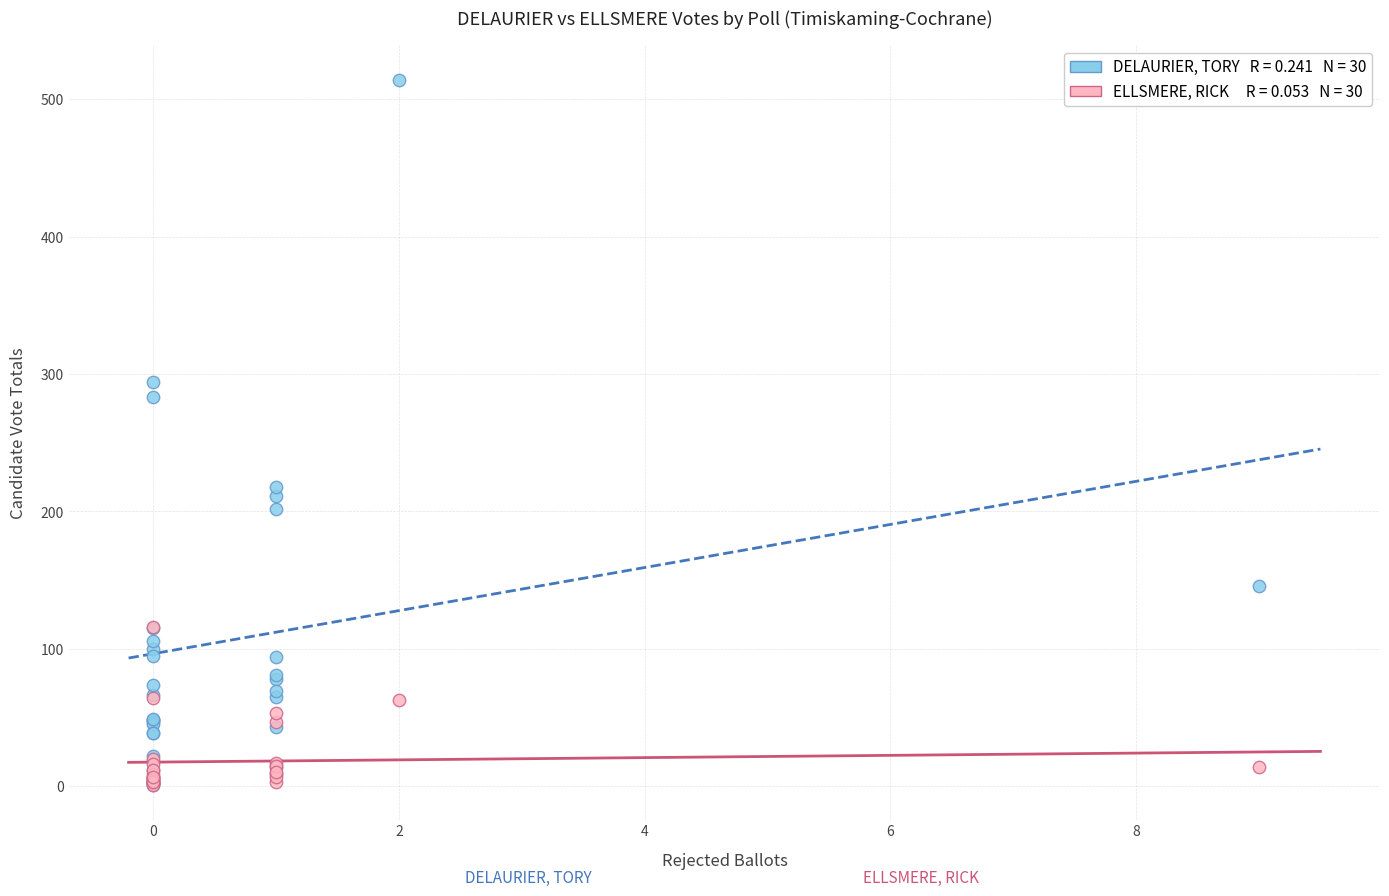

Across all series, what Y value is closest to 257?

283